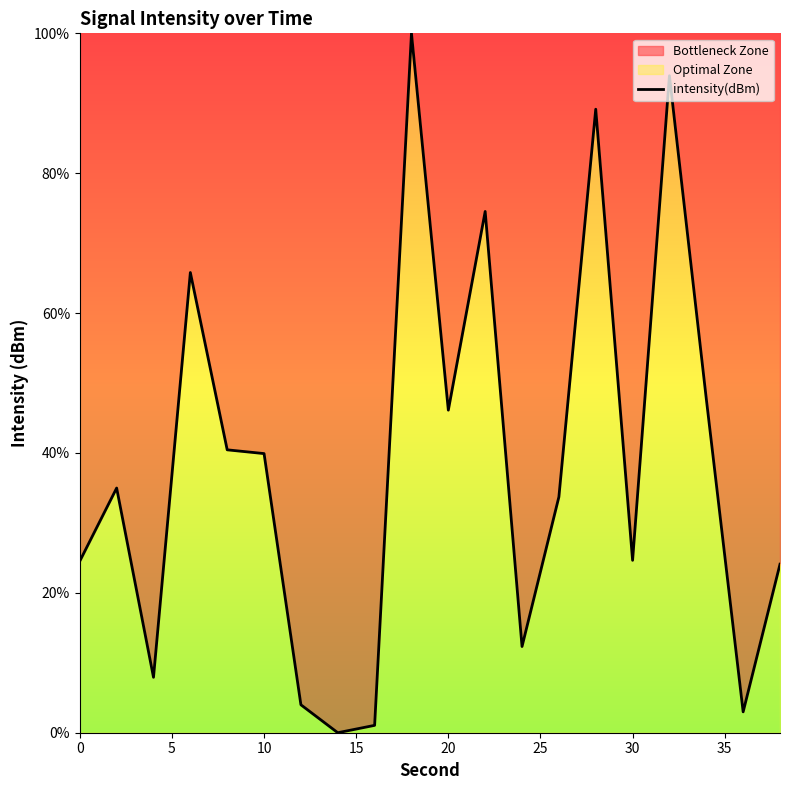

How many data points are less than 34?

10